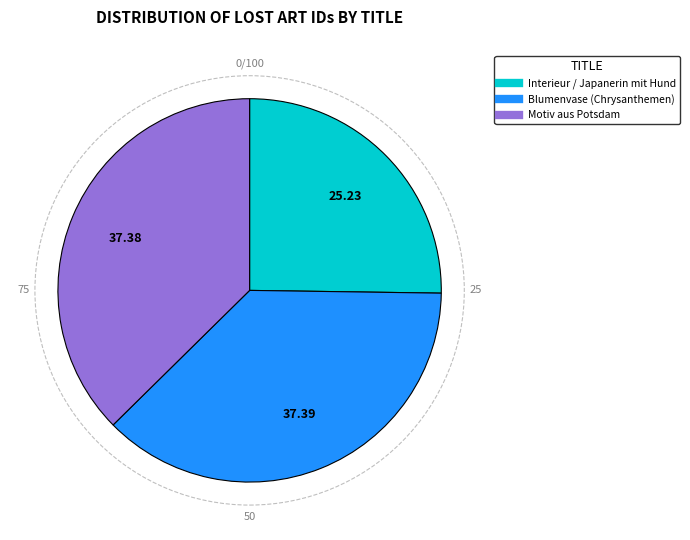

The Interieur / Japanerin mit Hund slice represents 39% of the pie. True or false?

False